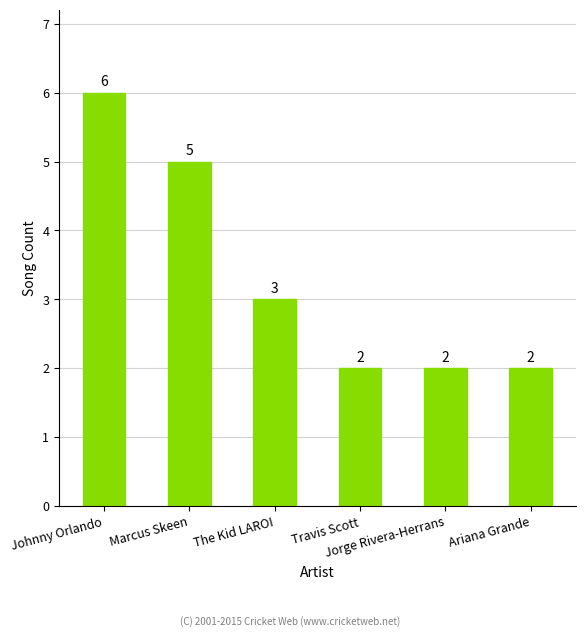

What is the difference between the second highest and minimum values?

3